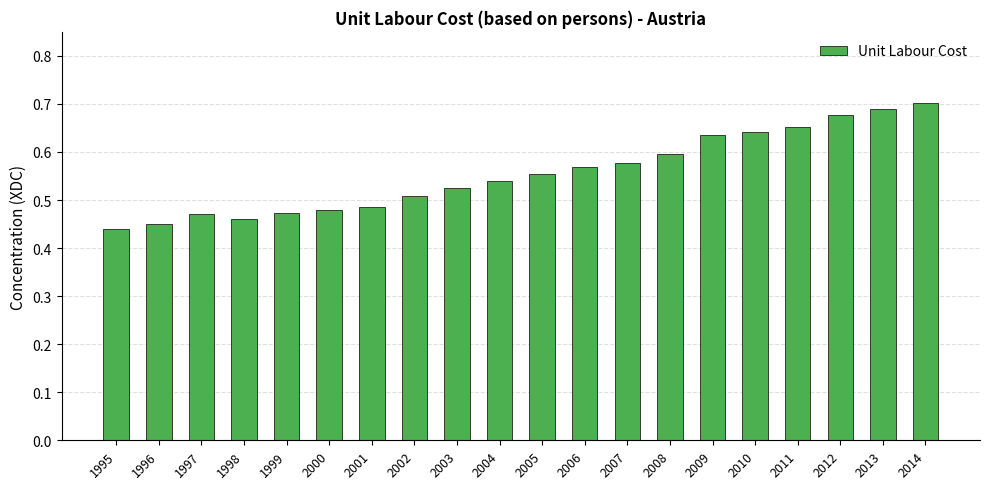

Is it true that the value at 2003 is 0.8?

False